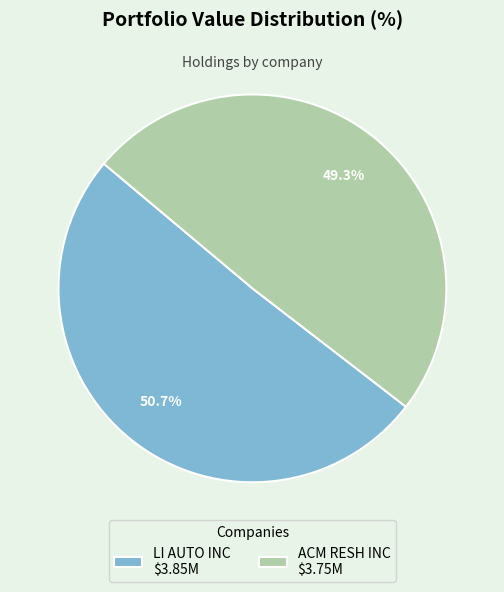

Count the number of slices in the pie.

2